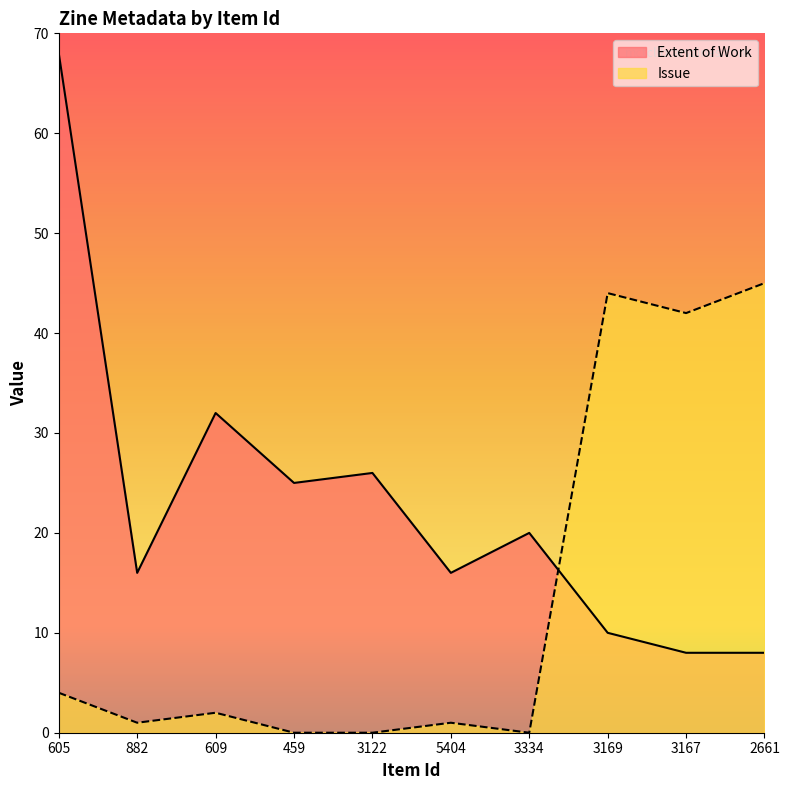

Reading left to right, what are all the values shown in this chart?

Extent of Work: 68	16	32	25	26	16	20	10	8	8
Issue: 4	1	2	0	0	1	0	44	42	45